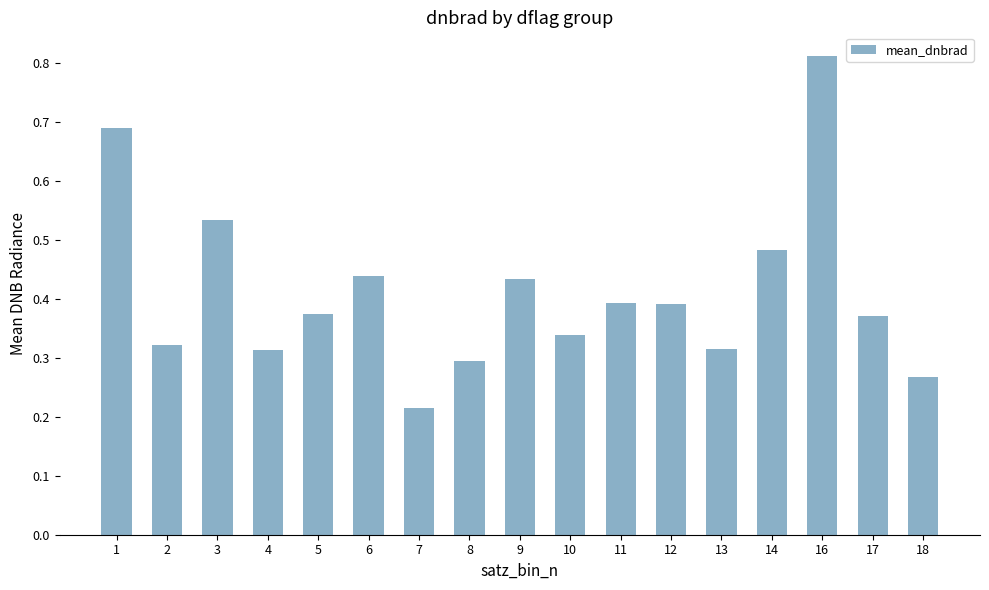

Is it true that the value at 18 is 0.3?

True